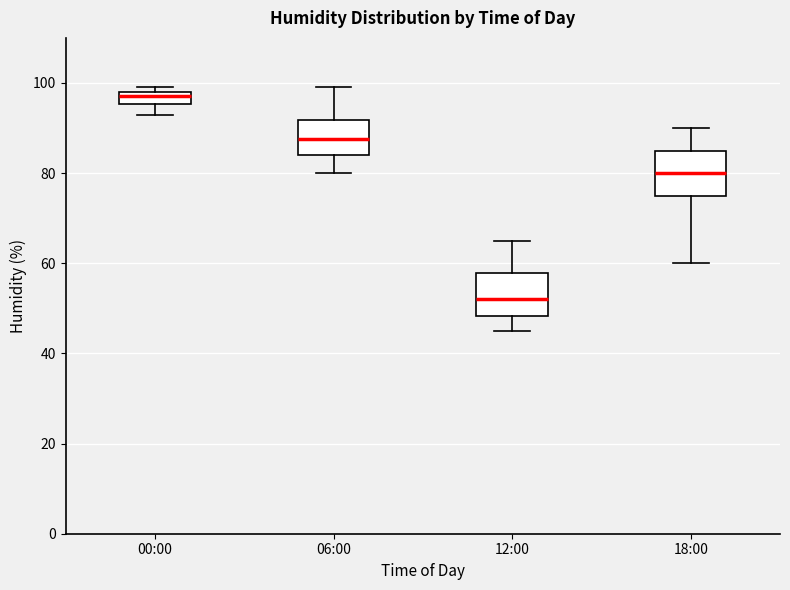

Which box has the lowest median line?

12:00